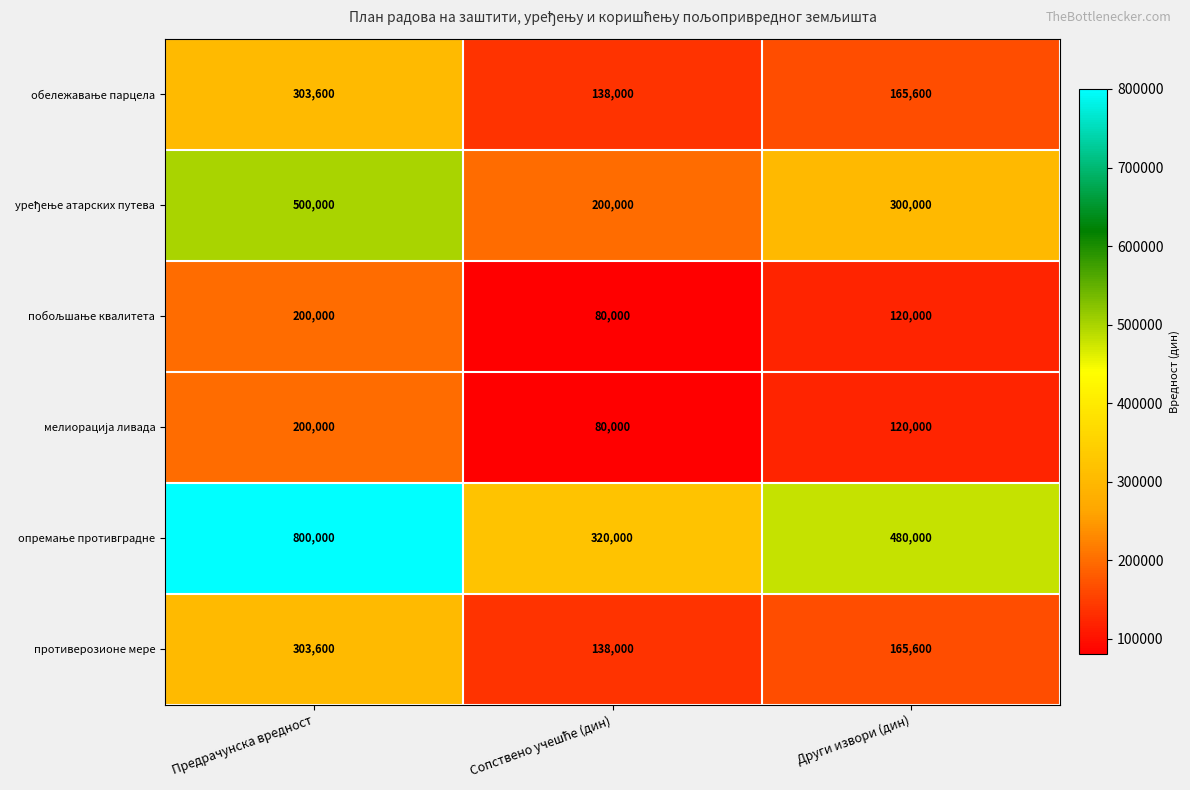

The противерозионе мере series shows 542612 at Предрачунска вредност. True or false?

False